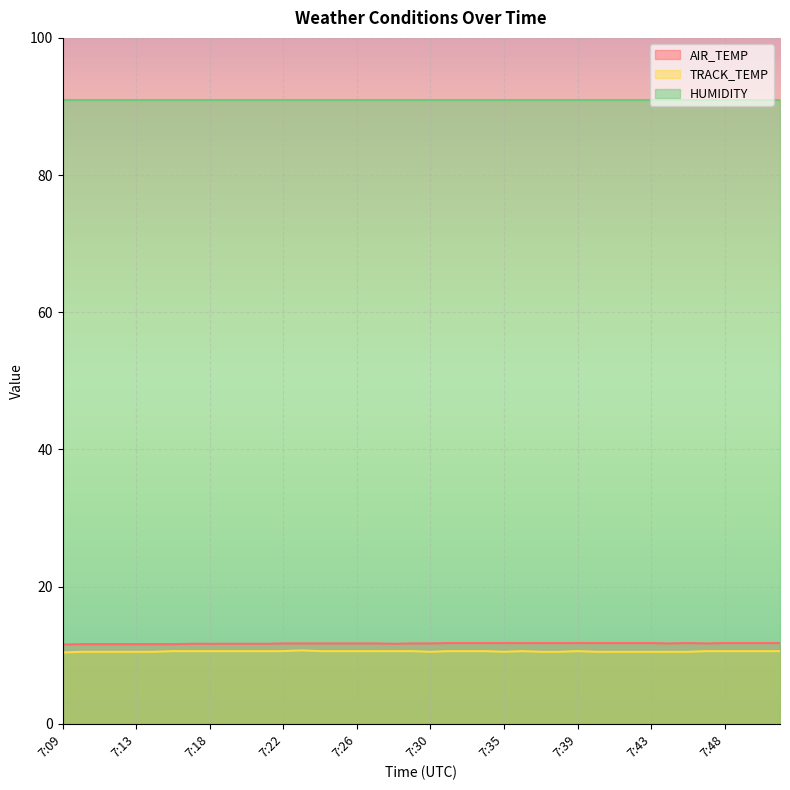

What is the sum of all TRACK_TEMP values?

422.4